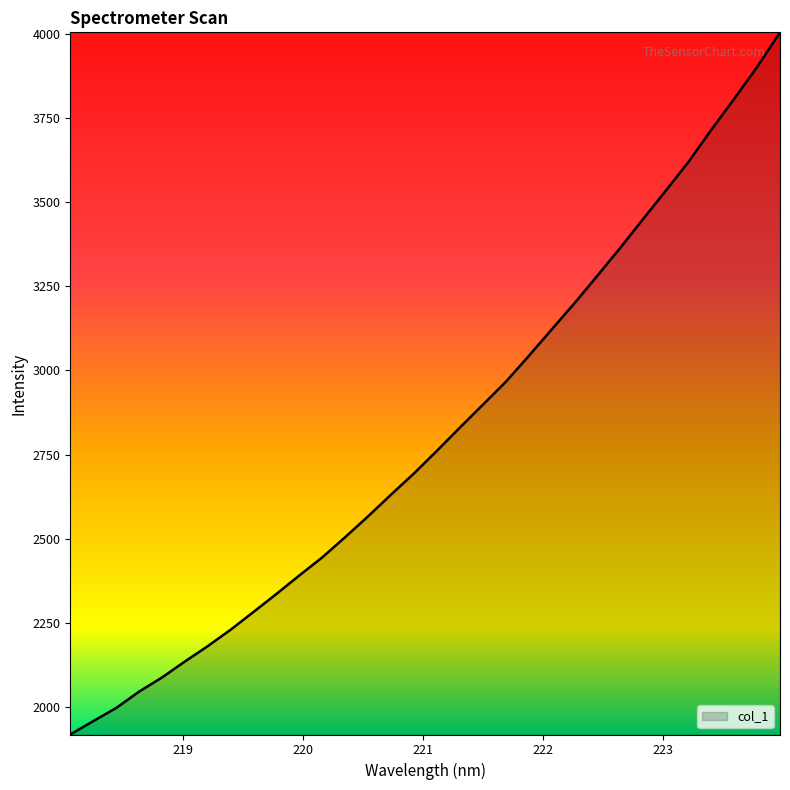

What is the smallest value displayed?

1918.1